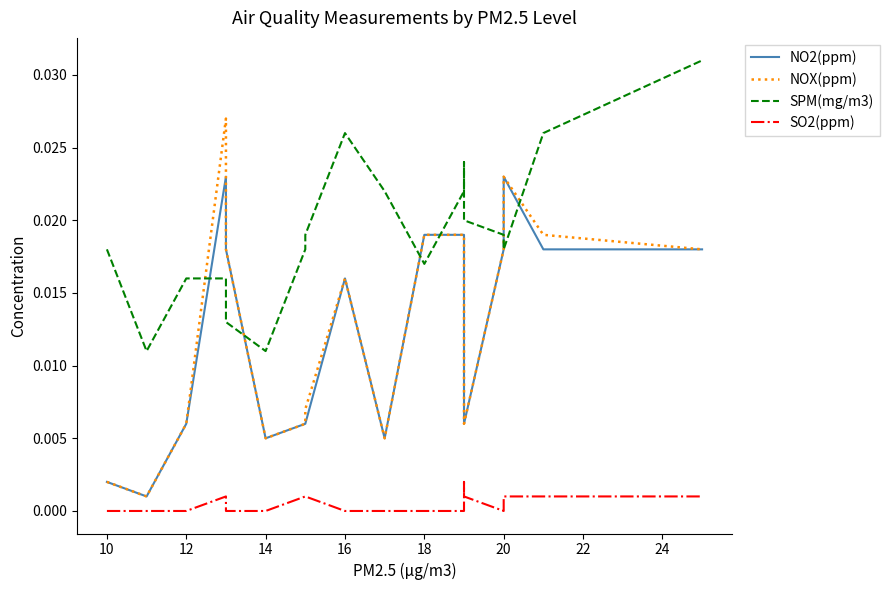

Reading right to left, list all the values displayed in this chart.

NO2(ppm): 0.0	0.0	0.0	0.0	0.0	0.0	0.0	0.0	0.0	0.0	0.0	0.0	0.0	0.0	0.0	0.0	0.0	0.0
NOX(ppm): 0.0	0.0	0.0	0.0	0.0	0.0	0.0	0.0	0.0	0.0	0.0	0.0	0.0	0.0	0.0	0.0	0.0	0.0
SPM(mg/m3): 0.0	0.0	0.0	0.0	0.0	0.0	0.0	0.0	0.0	0.0	0.0	0.0	0.0	0.0	0.0	0.0	0.0	0.0
SO2(ppm): 0.0	0.0	0.0	0.0	0.0	0.0	0.0	0.0	0.0	0.0	0.0	0.0	0.0	0.0	0.0	0.0	0.0	0.0